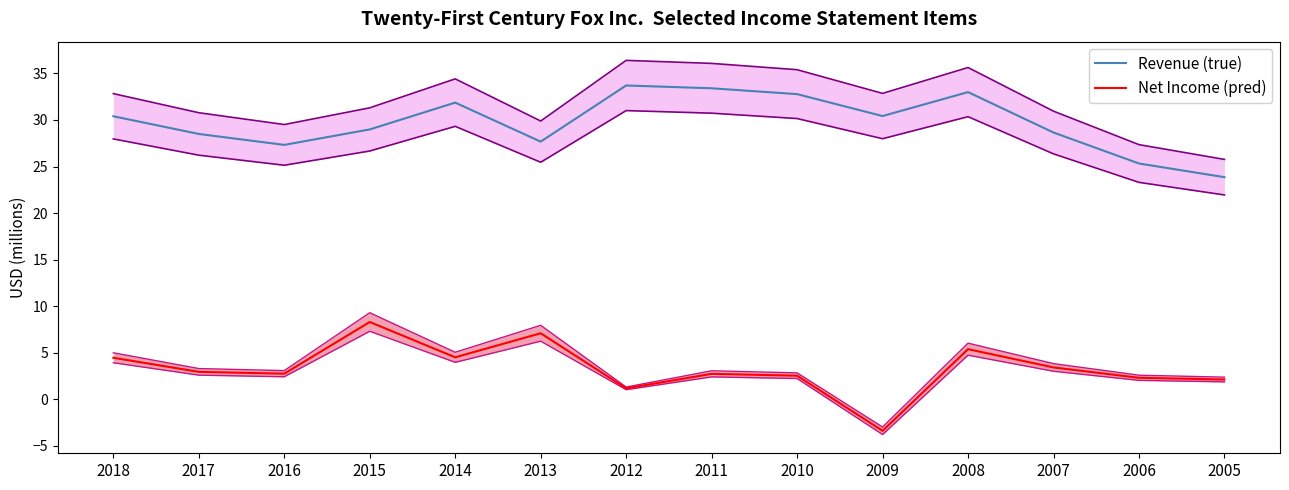

True or false: Net Income (pred) and Revenue (true) intersect in this chart.

False